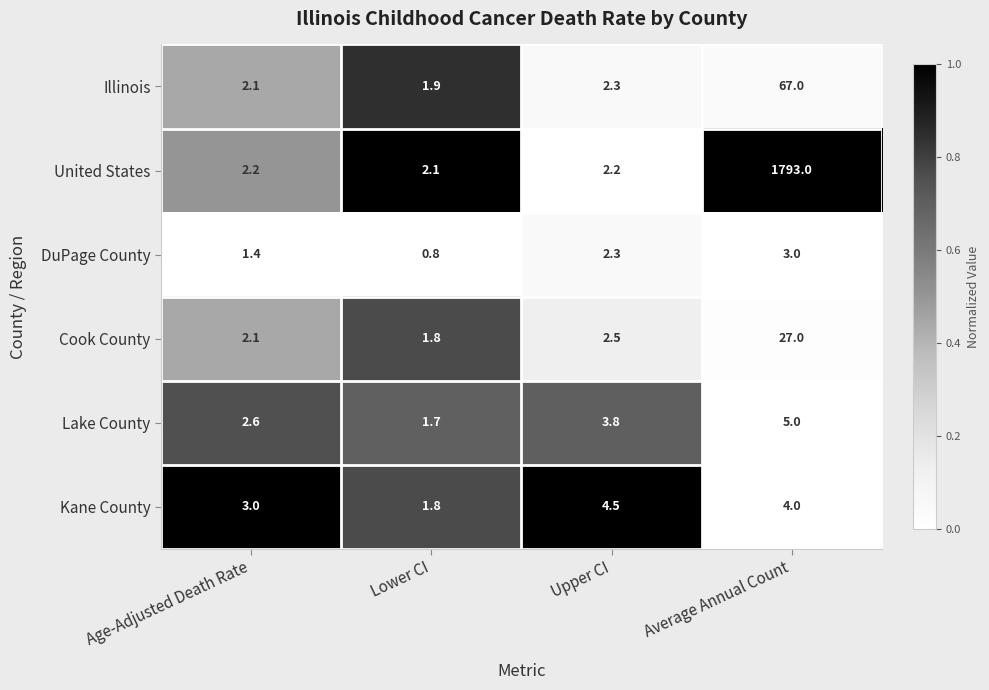

True or false: Cook County has a value of 0.6 at Lower CI.

False